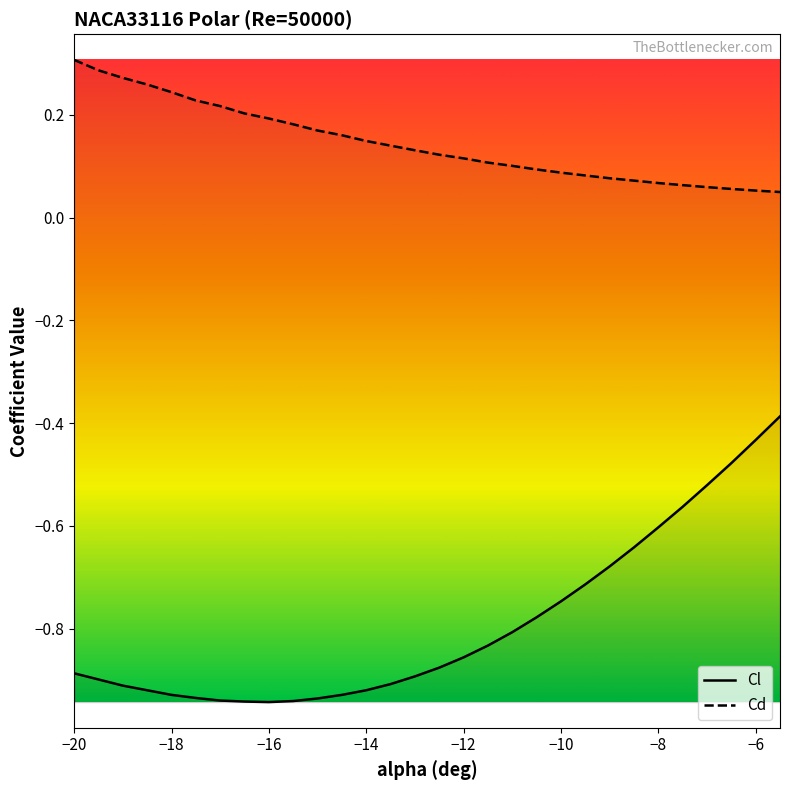

What is the maximum value shown in the chart?

0.3